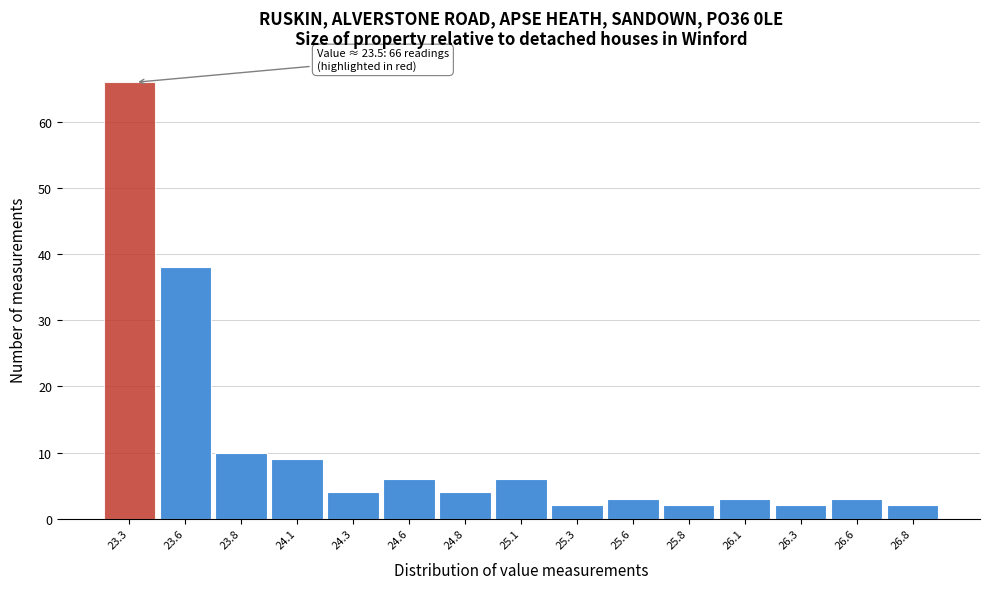

Reading right to left, transcribe all the data shown in this chart.

2	3	2	3	2	3	2	6	4	6	4	9	10	38	66